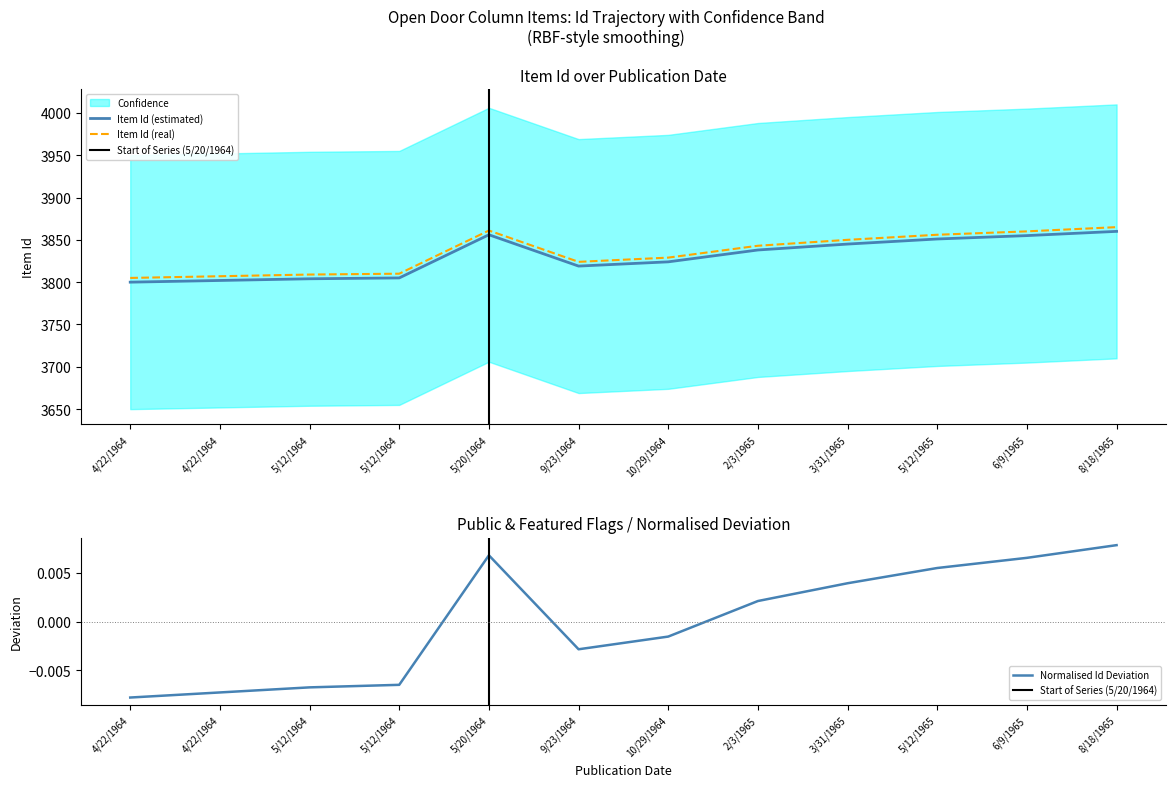

Between 4/22/1964 and 5/12/1964, which series saw the biggest shift?

Item Id